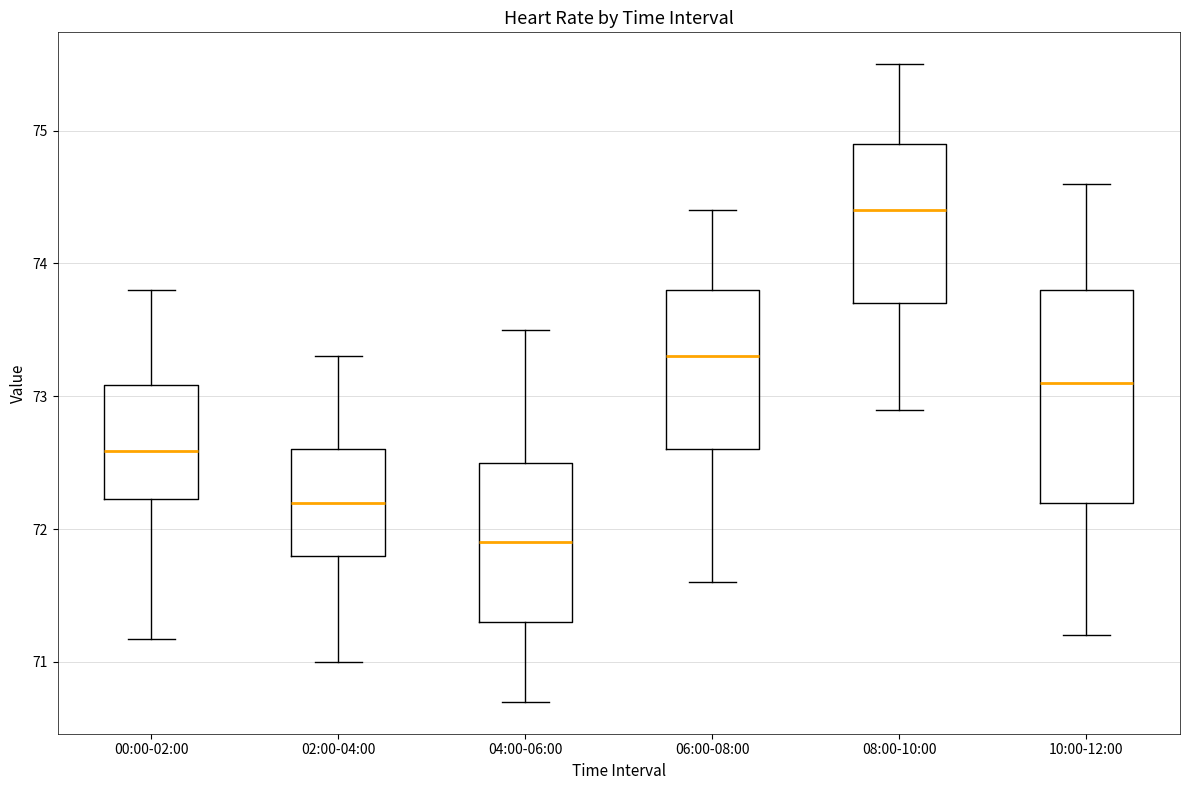

Reading left to right, read every box against the y-axis: the position of its median line, the range the box covers, and the ends of its whiskers. The values are not printed on the chart, so give them approximately, as read against the axis.

00:00-02:00: median 72.6, box 72.2 to 73.1, whiskers 71.2 to 73.8
02:00-04:00: median 72.2, box 71.8 to 72.6, whiskers 71.0 to 73.3
04:00-06:00: median 71.9, box 71.3 to 72.5, whiskers 70.7 to 73.5
06:00-08:00: median 73.3, box 72.6 to 73.8, whiskers 71.6 to 74.4
08:00-10:00: median 74.4, box 73.7 to 74.9, whiskers 72.9 to 75.5
10:00-12:00: median 73.1, box 72.2 to 73.8, whiskers 71.2 to 74.6